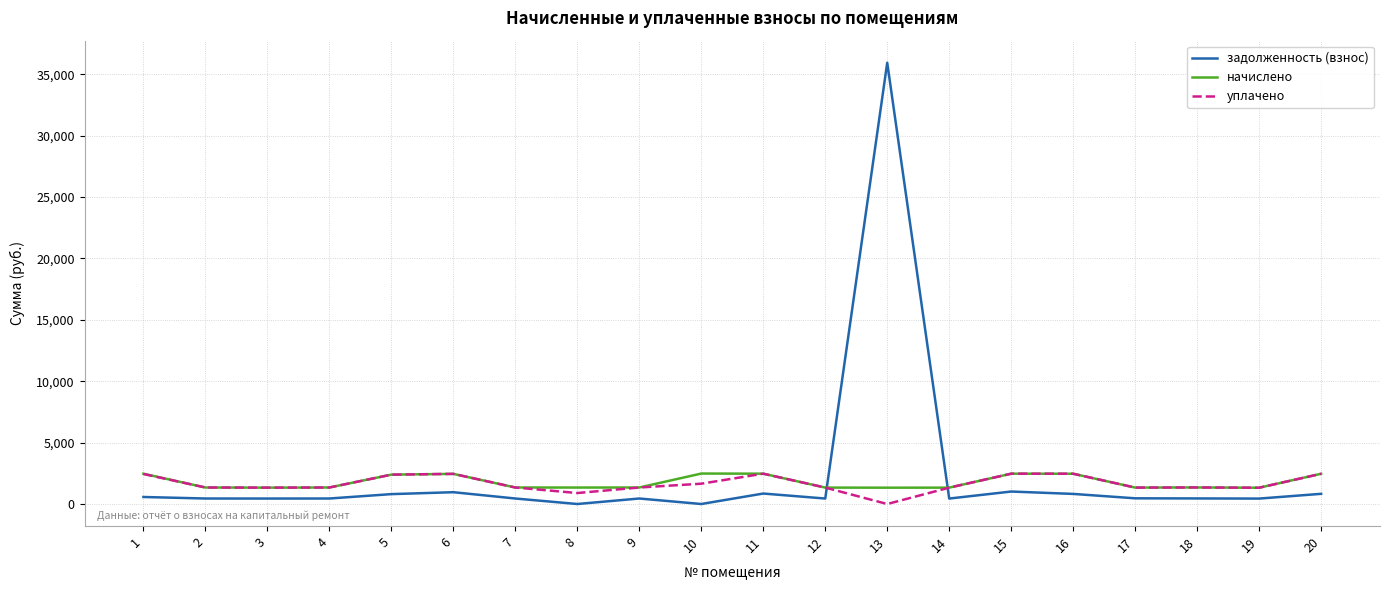

True or false: задолженность (взнос) has more than 2 points higher than both neighbors.

True